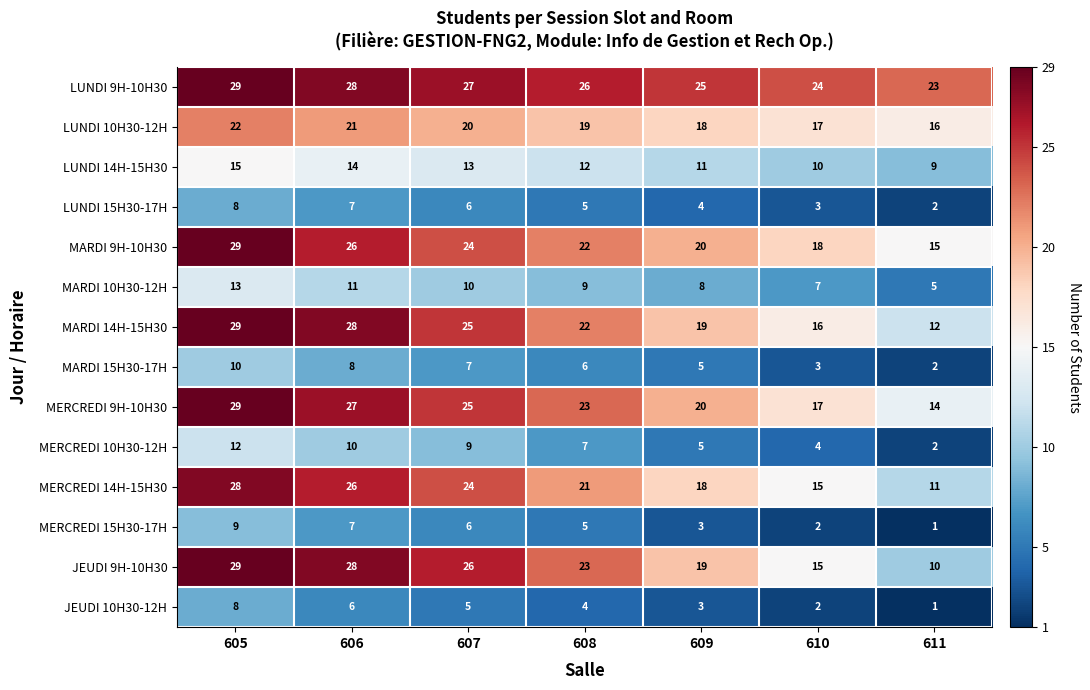

What is the sum of the MERCREDI 10H30-12H values at 611 and 608?

9